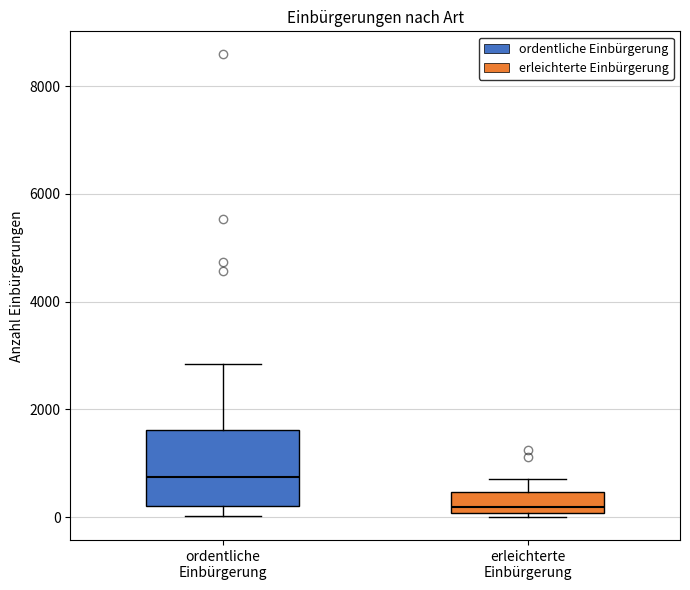

Reading left to right, read every box against the y-axis: the position of its median line, the range the box covers, and the ends of its whiskers. The values are not printed on the chart, so give them approximately, as read against the axis.

ordentliche Einbürgerung: median 800, box 200 to 1600, whiskers 0 to 2800
erleichterte Einbürgerung: median 200, box 0 to 400, whiskers 0 (just below the box's lower edge) to 800